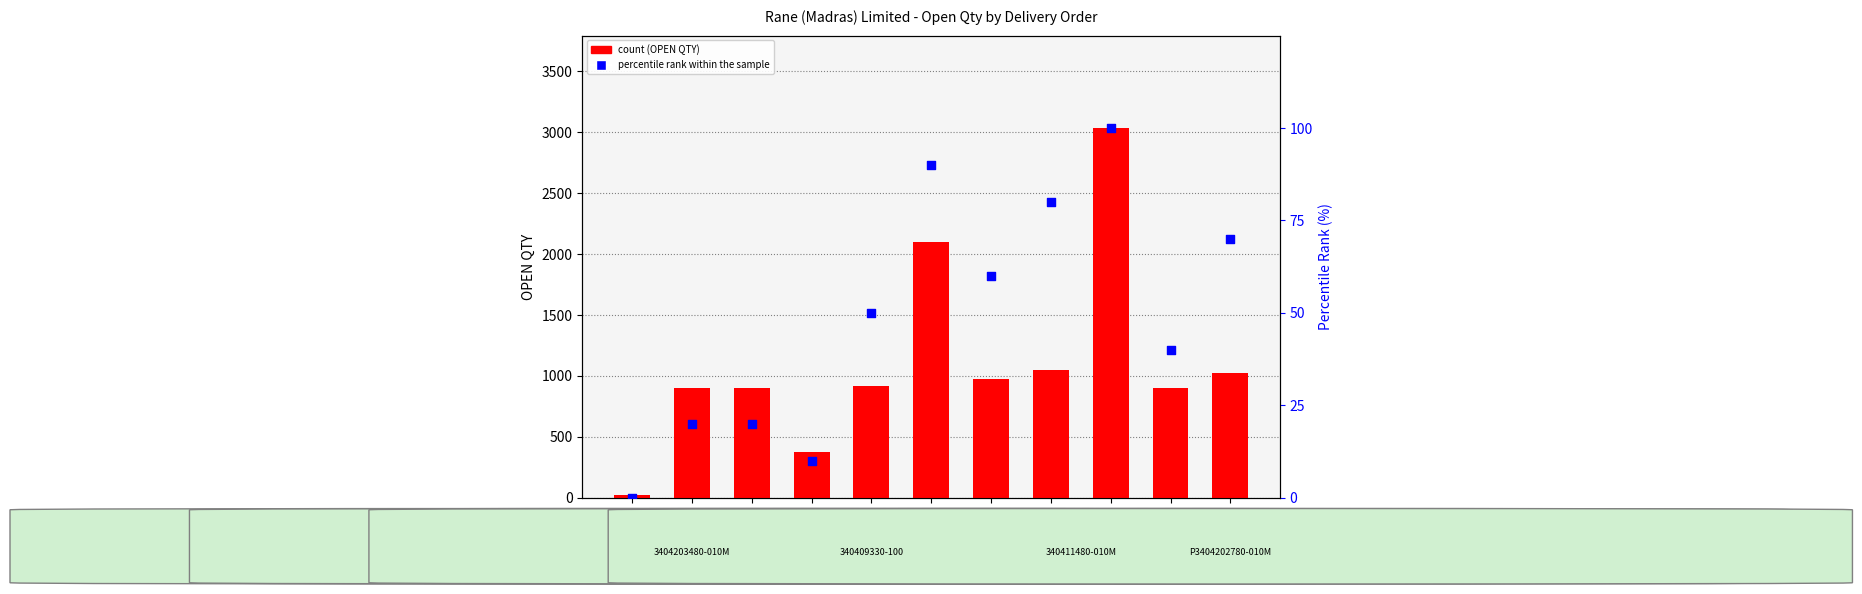

Is the value of percentile rank within the sample at DO:4974029741 greater than the value of OPEN QTY (count) at DO:4974010931?

No